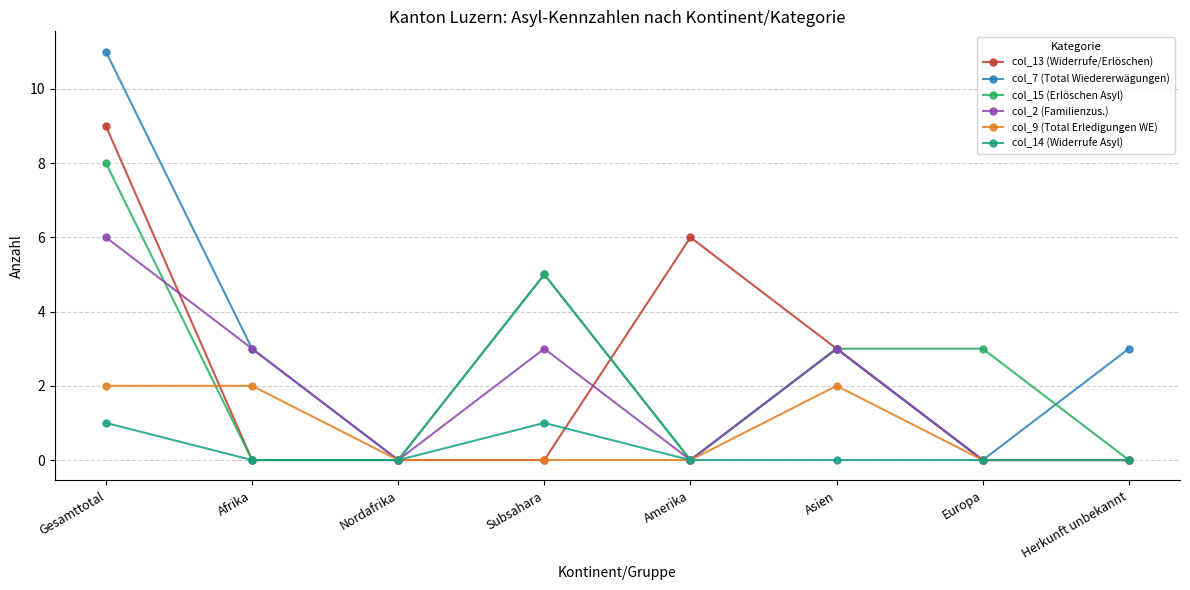

Which series changed the most between Amerika and Herkunft unbekannt?

col_13 (Widerrufe/Erlöschen)